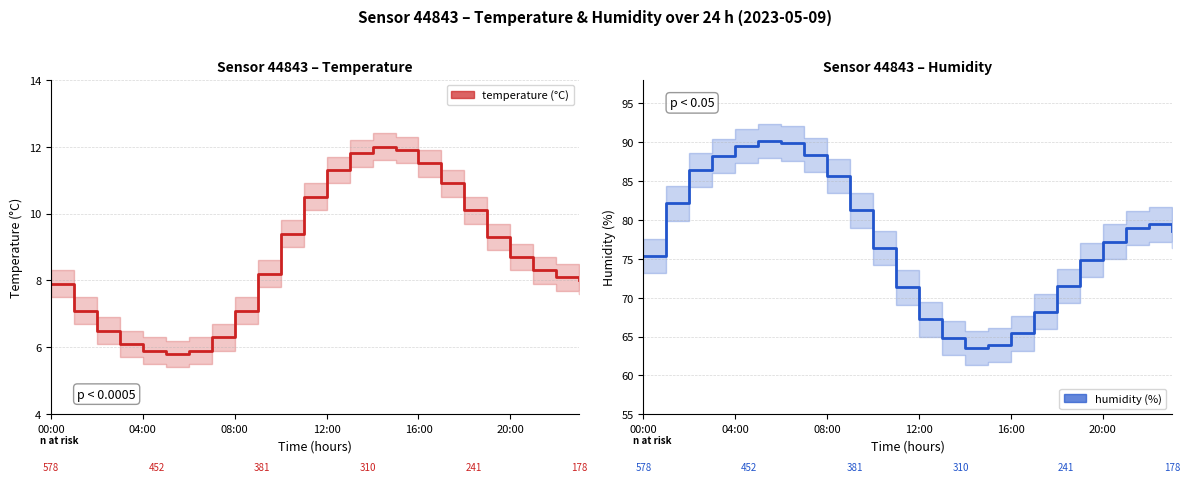

The temperature series shows 6.3 at 7. True or false?

True